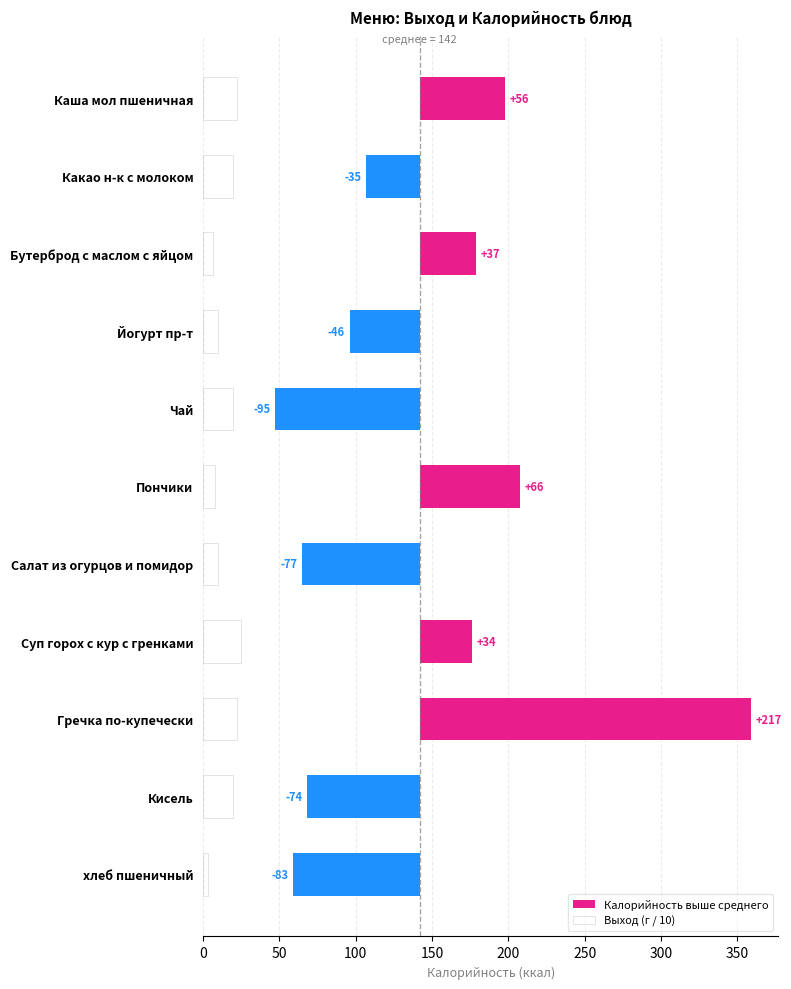

At which category does the chart reach its minimum across all series?

хлеб пшеничный